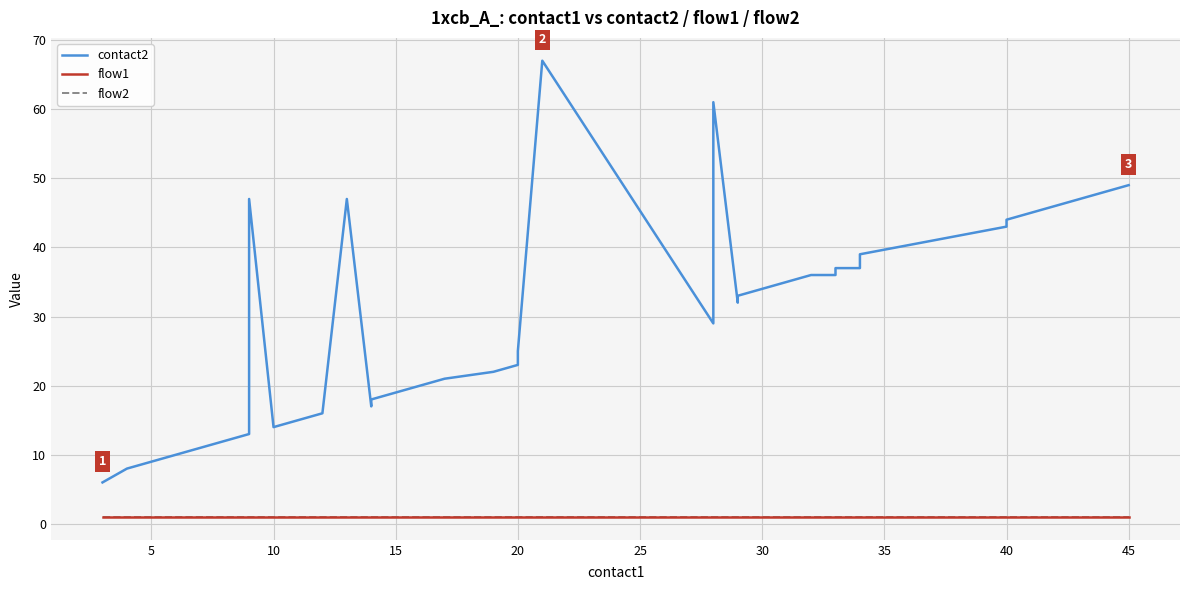

What is the greatest value displayed?

67